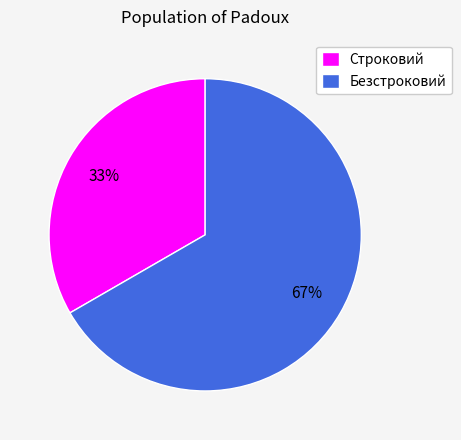

Count the number of slices in the pie.

2